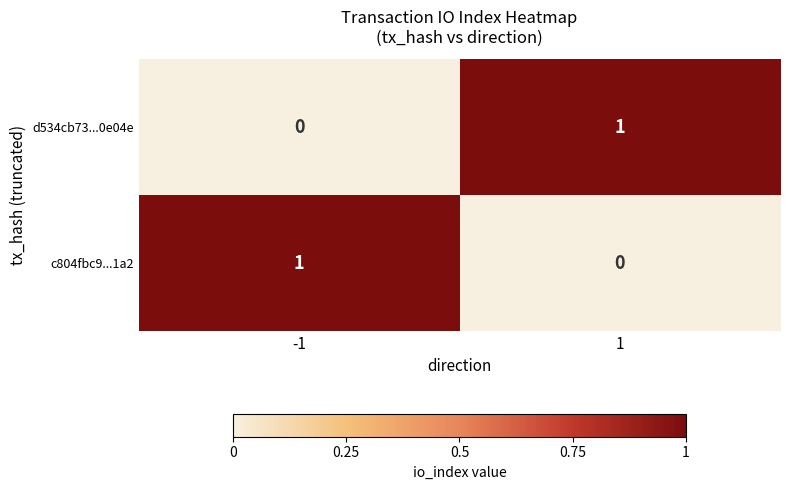

Rank the categories by d534cb73...0e04e value from lowest to highest.

-1, 1